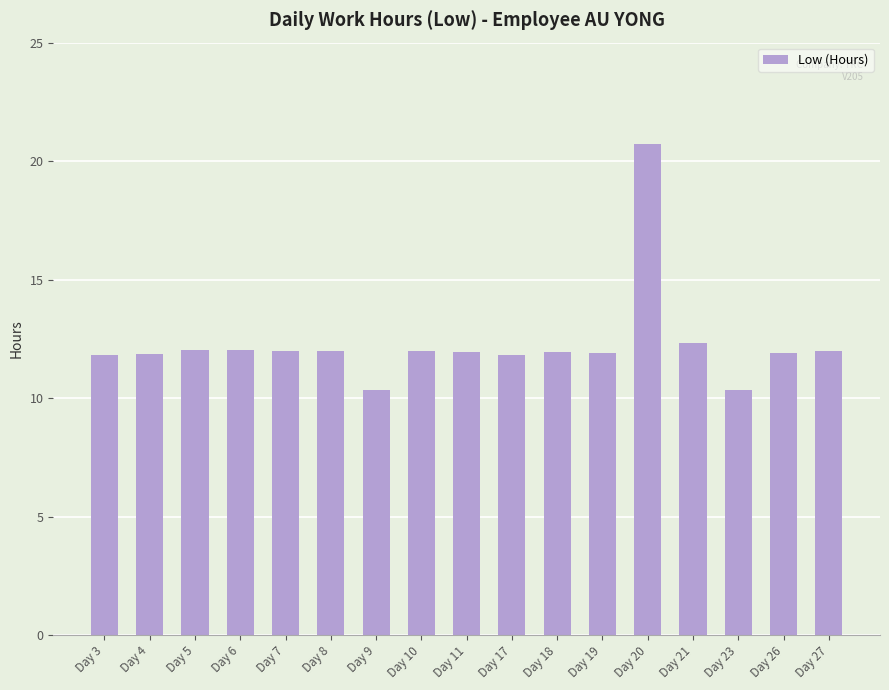

Where does the data first go above 11?

Day 3